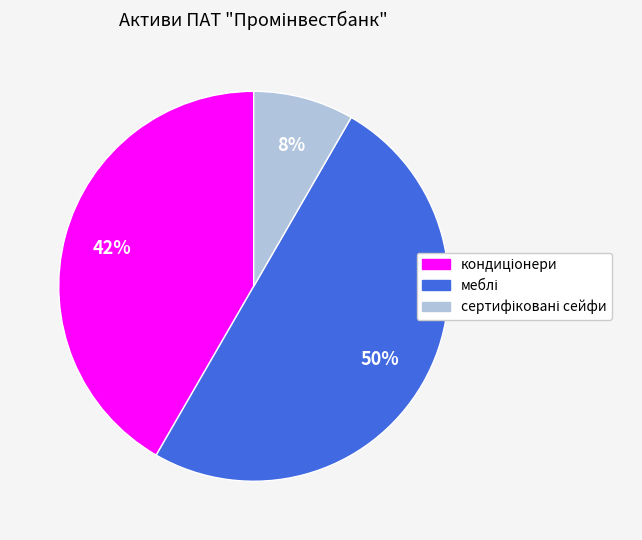

To the nearest percent, what is the difference between the largest and smallest slice percentages?

42%